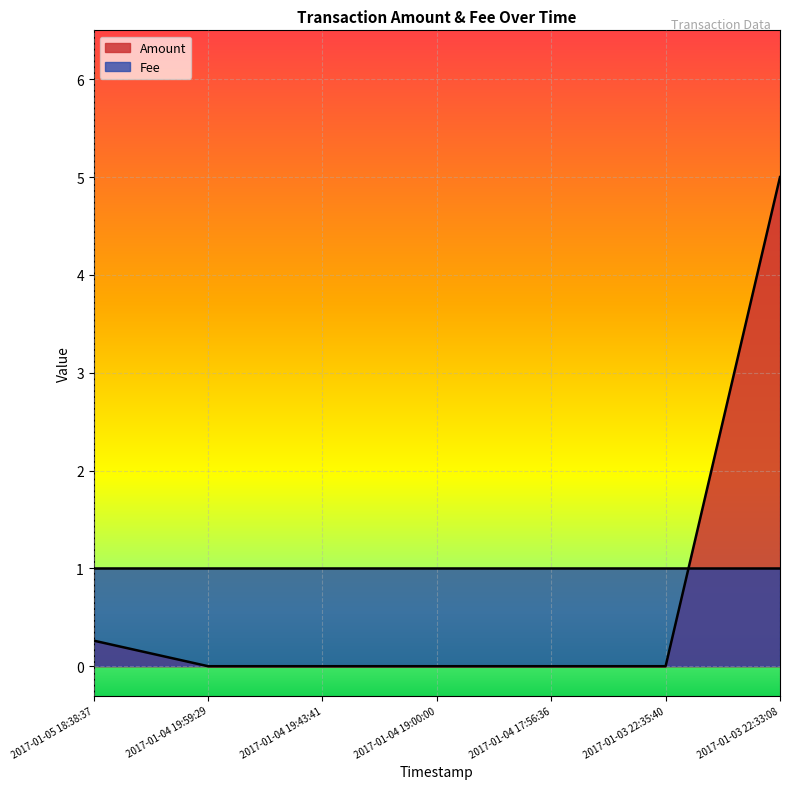

How many positive values are there?

2